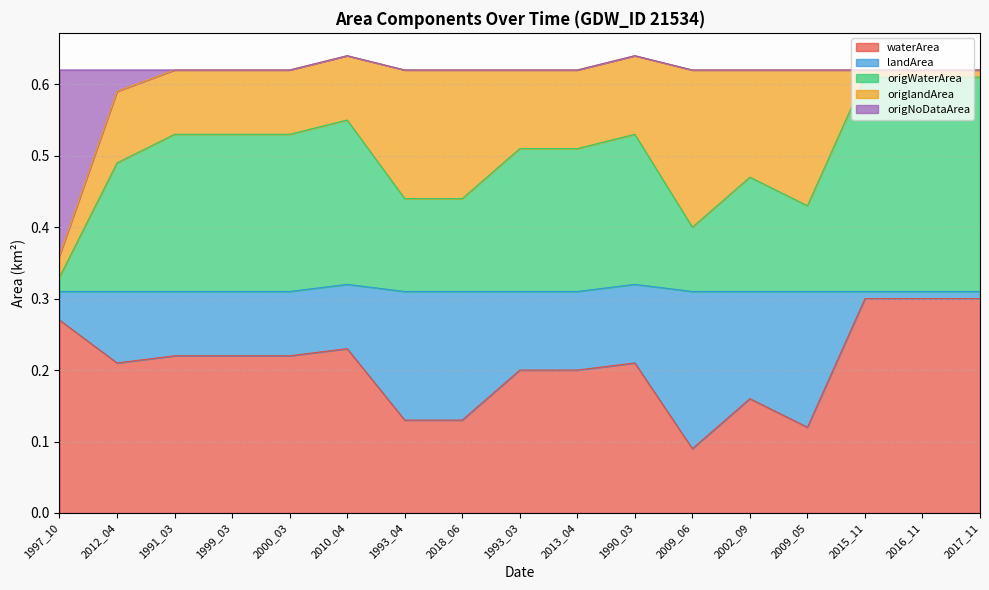

Where is the first local maximum for origNoDataArea?

2010_04